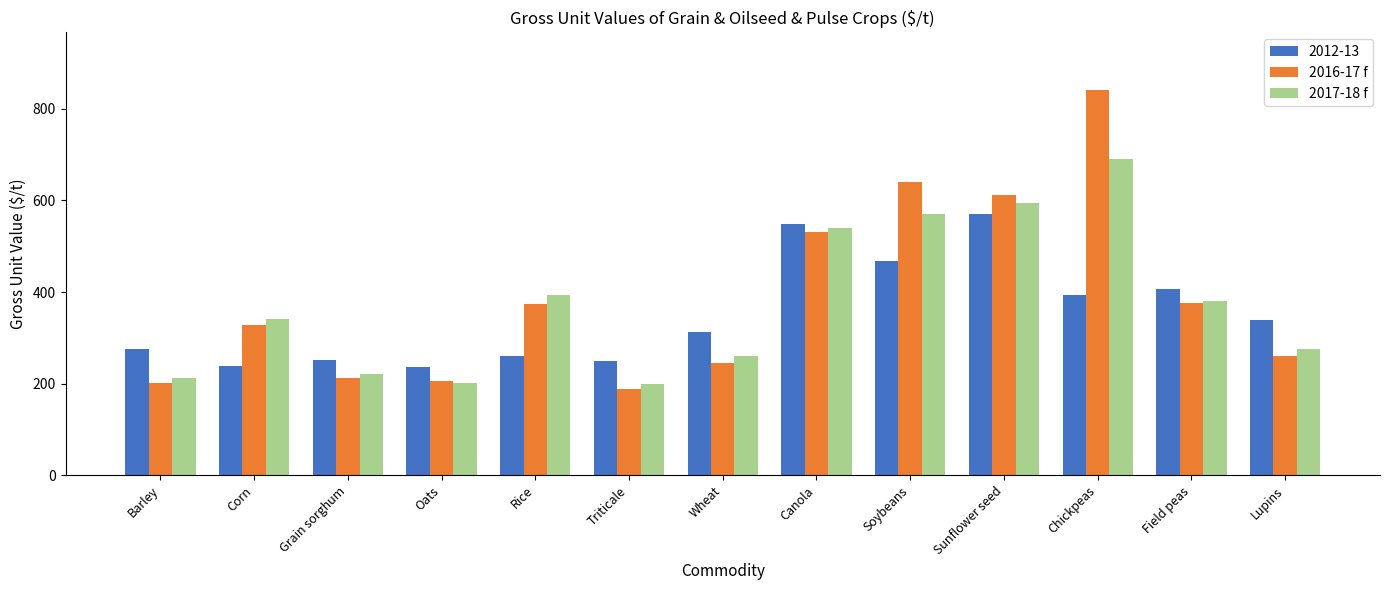

What is the label of the 10th bar from the right?

Oats